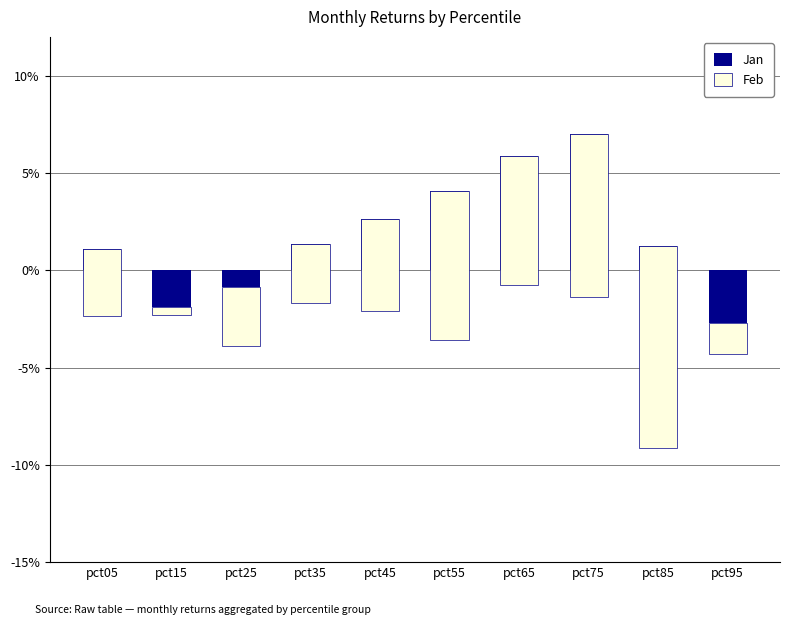

How many values in Jan are below zero?

3